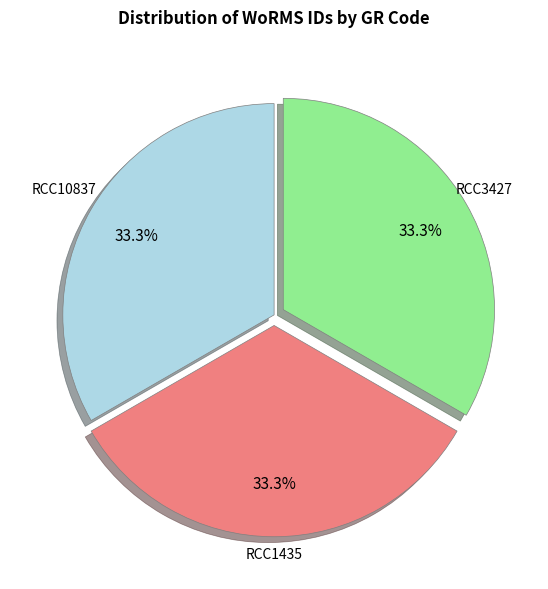

Does RCC1435 represent more than half of the total?

No